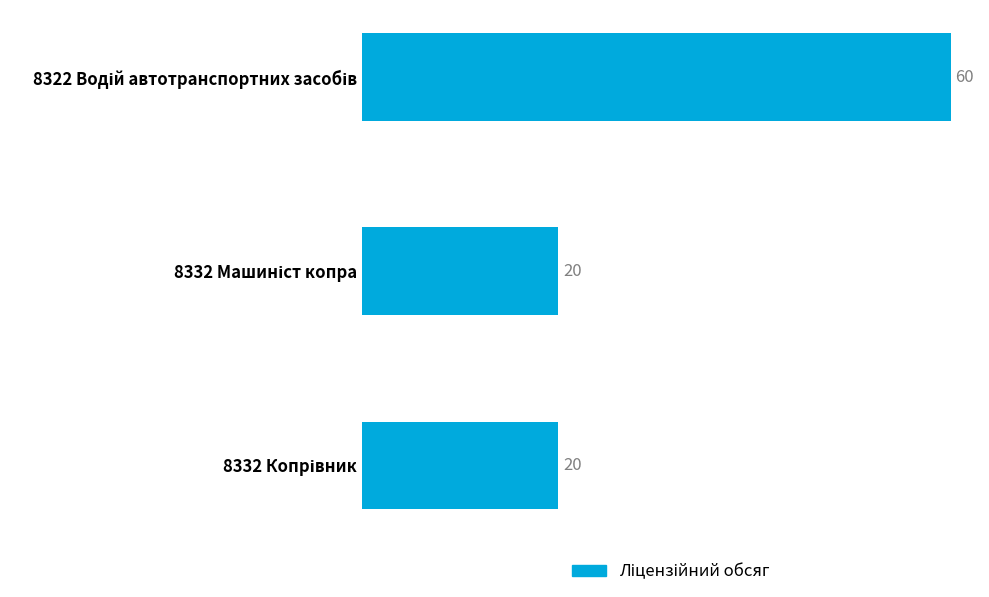

Count the values in the range 20 to 60.

3